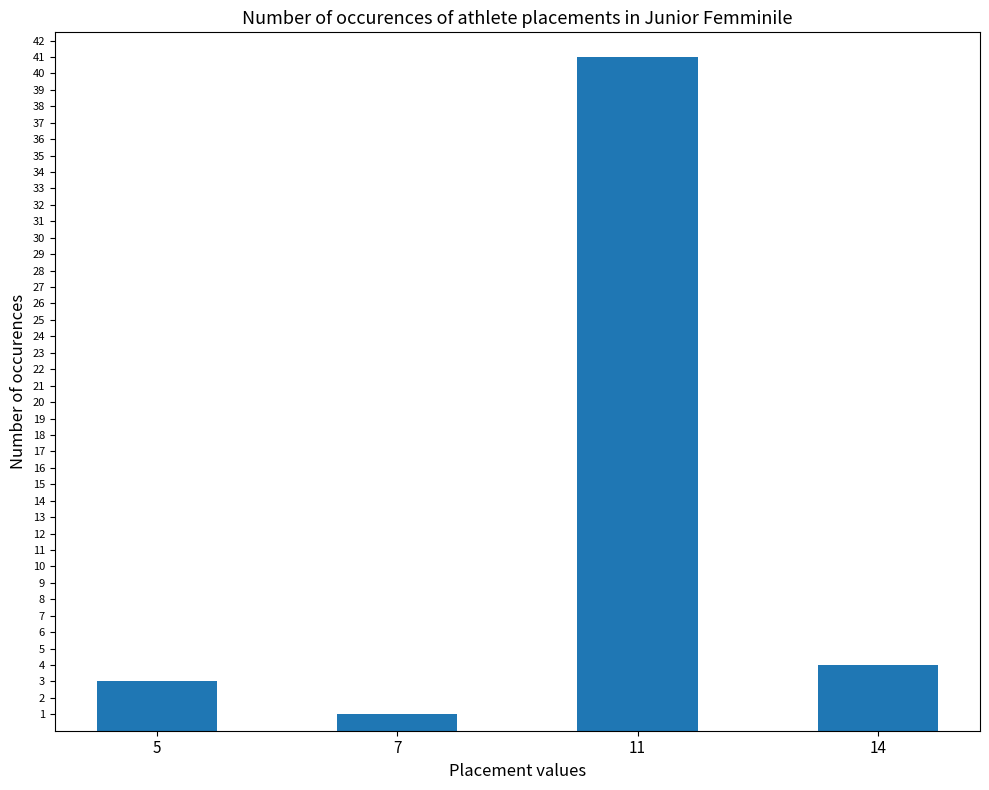

What is the ratio of the value at 7 to the value at 5?

0.3